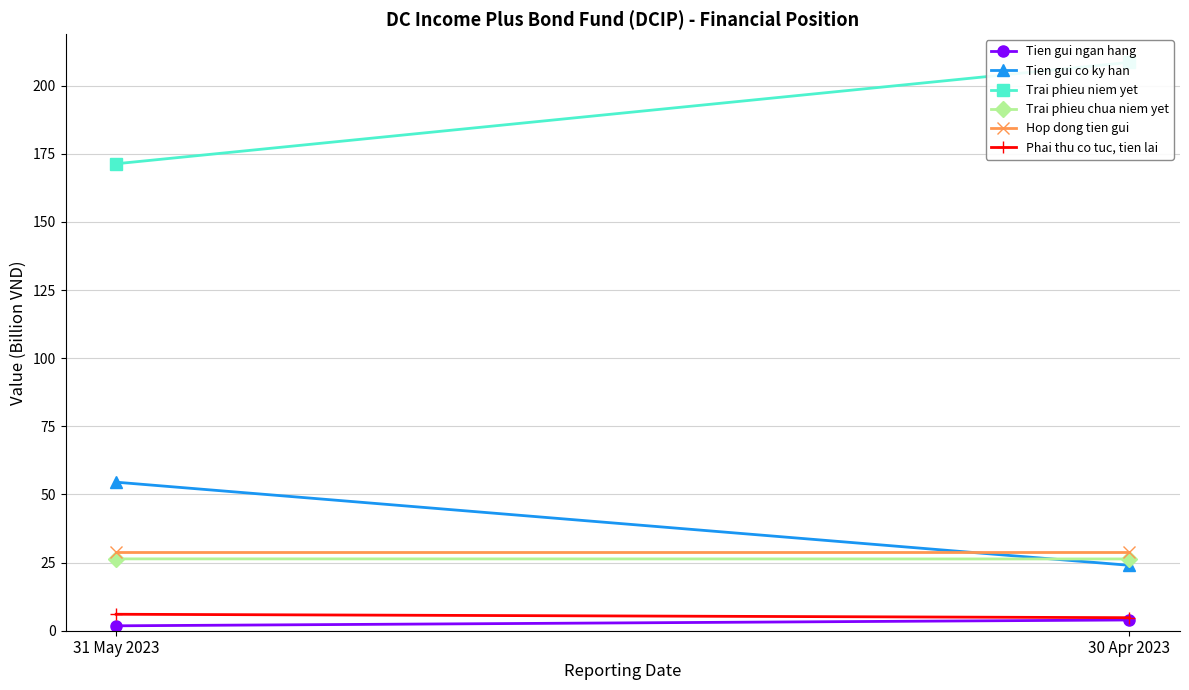

Which has a higher value, 30 Apr 2023 or 31 May 2023?

30 Apr 2023